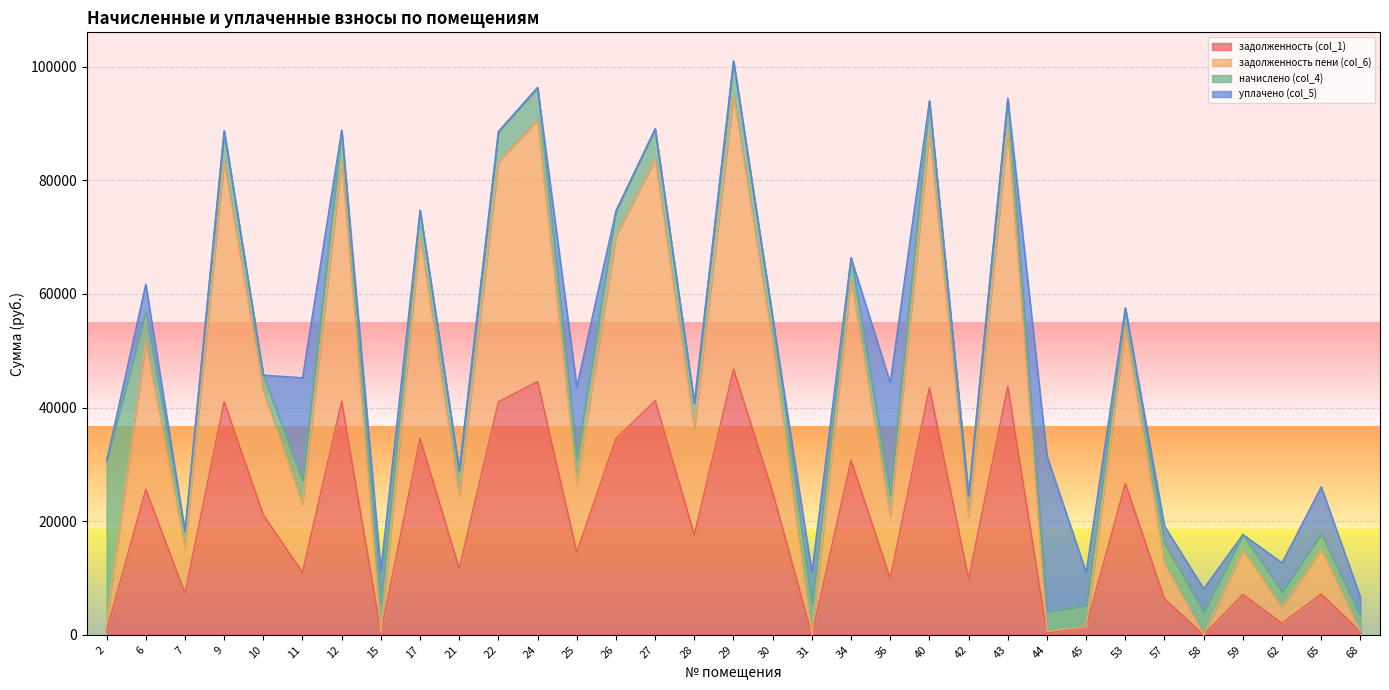

List the labels in order of задолженность (col_1) value, smallest first.

31, 58, 44, 15, 68, 2, 45, 62, 57, 59, 65, 7, 42, 36, 11, 21, 25, 28, 10, 30, 6, 53, 34, 26, 17, 22, 9, 12, 27, 40, 43, 24, 29